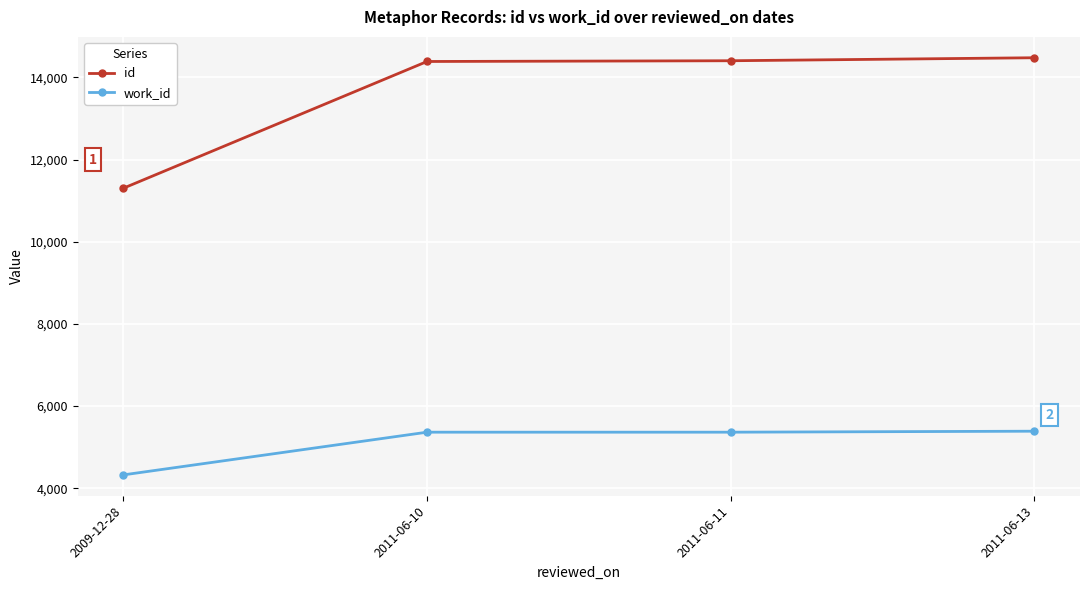

The work_id series shows 7685 at 2011-06-13. True or false?

False